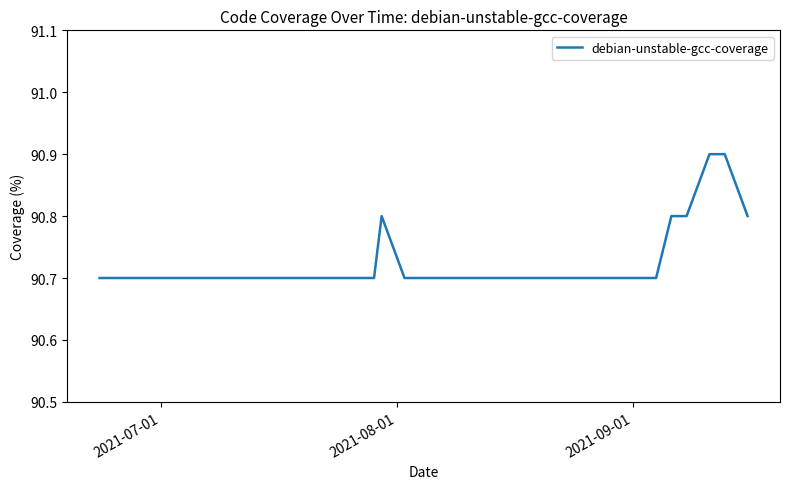

What is the maximum value shown in the chart?

90.9